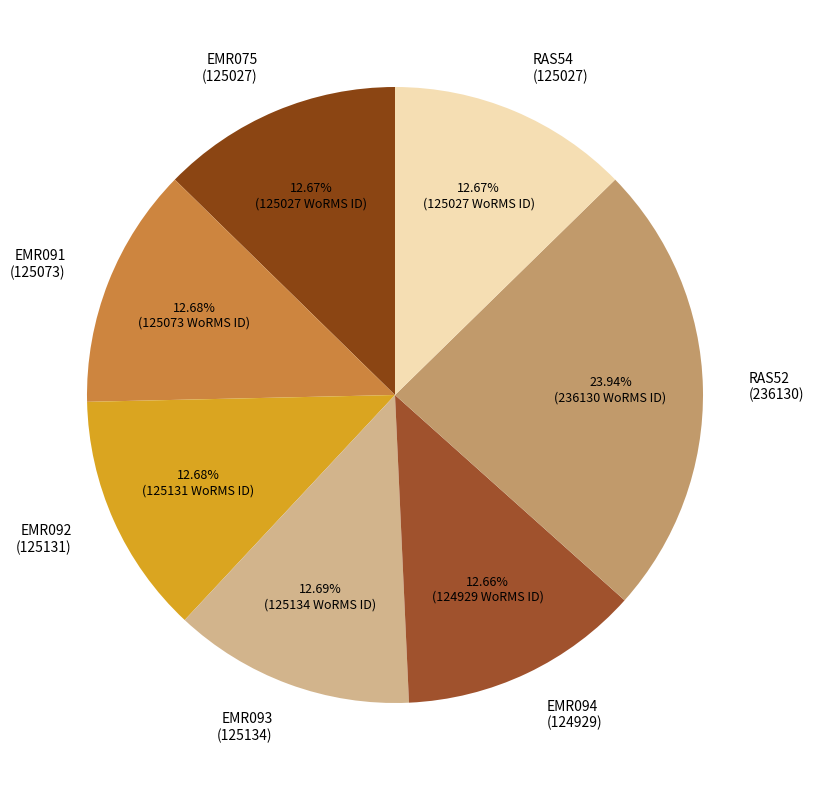

True or false: EMR092 accounts for 5% of the total.

False